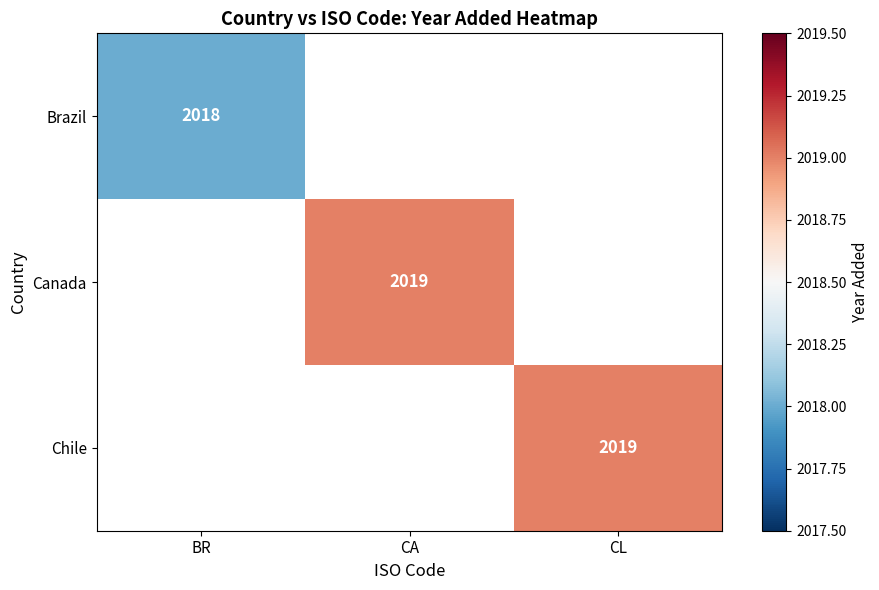

Is it true that Brazil equals 2018 at BR?

True